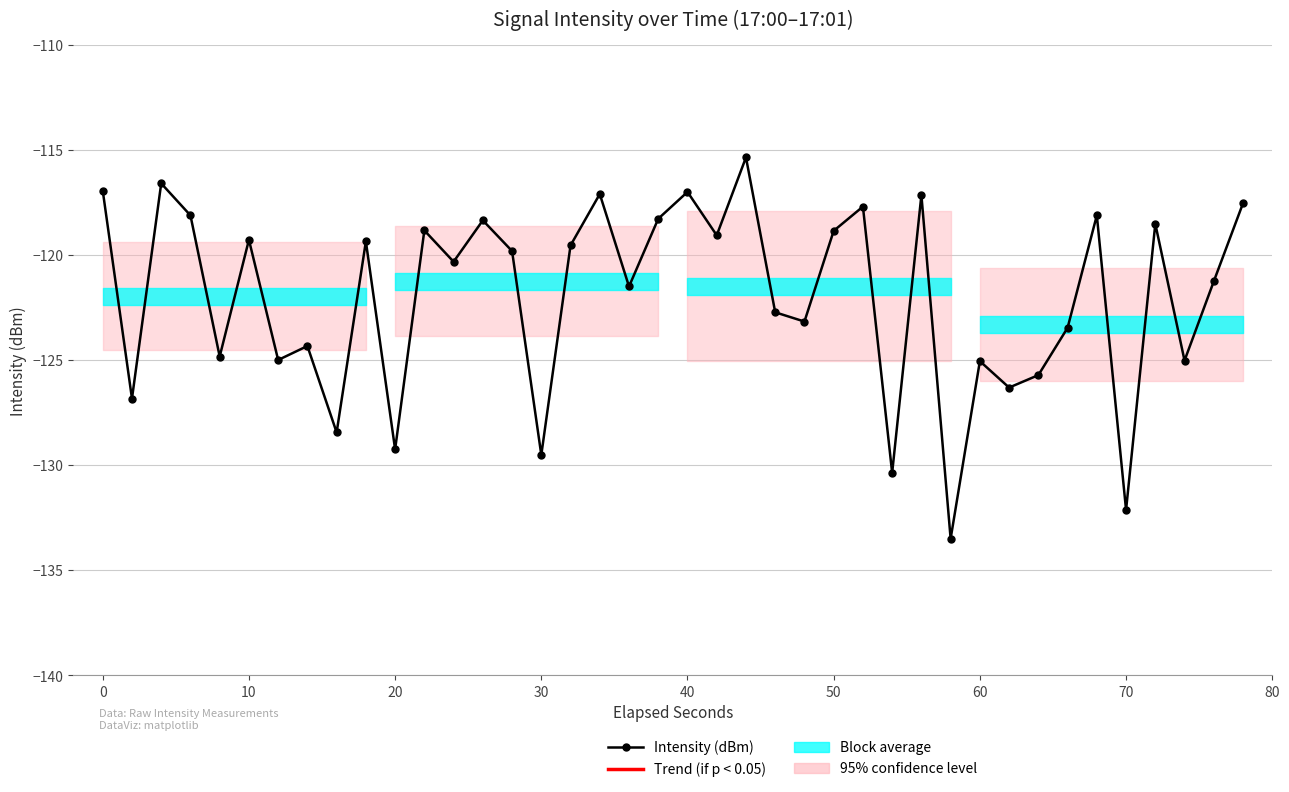

How many data points are above -119?

15